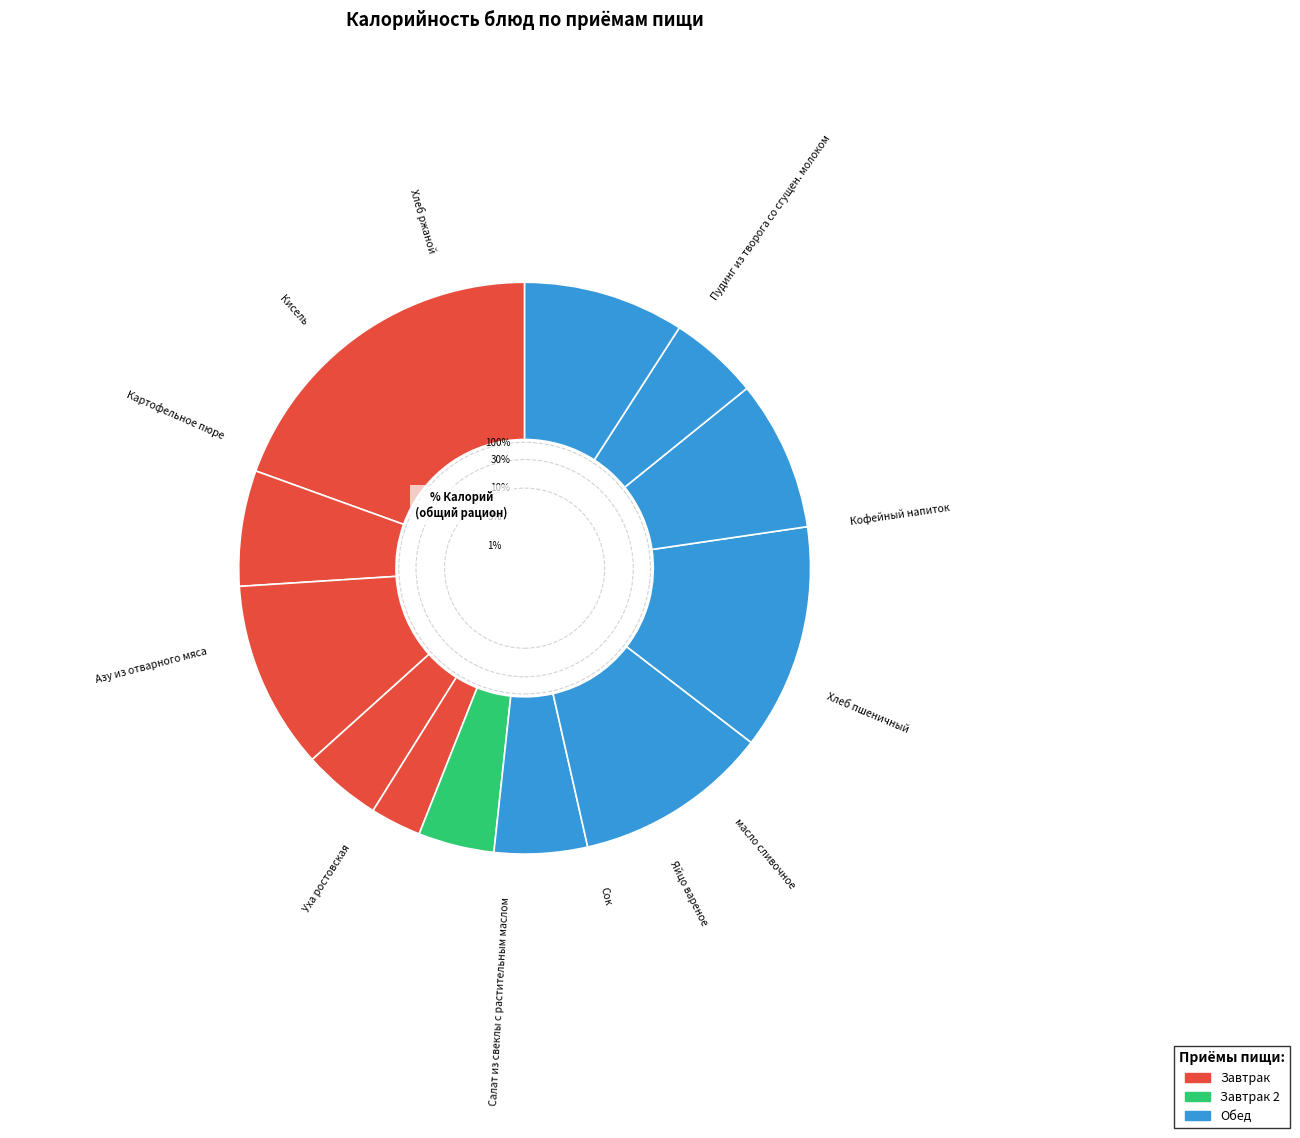

Is there any slice that represents more than half of the pie?

No